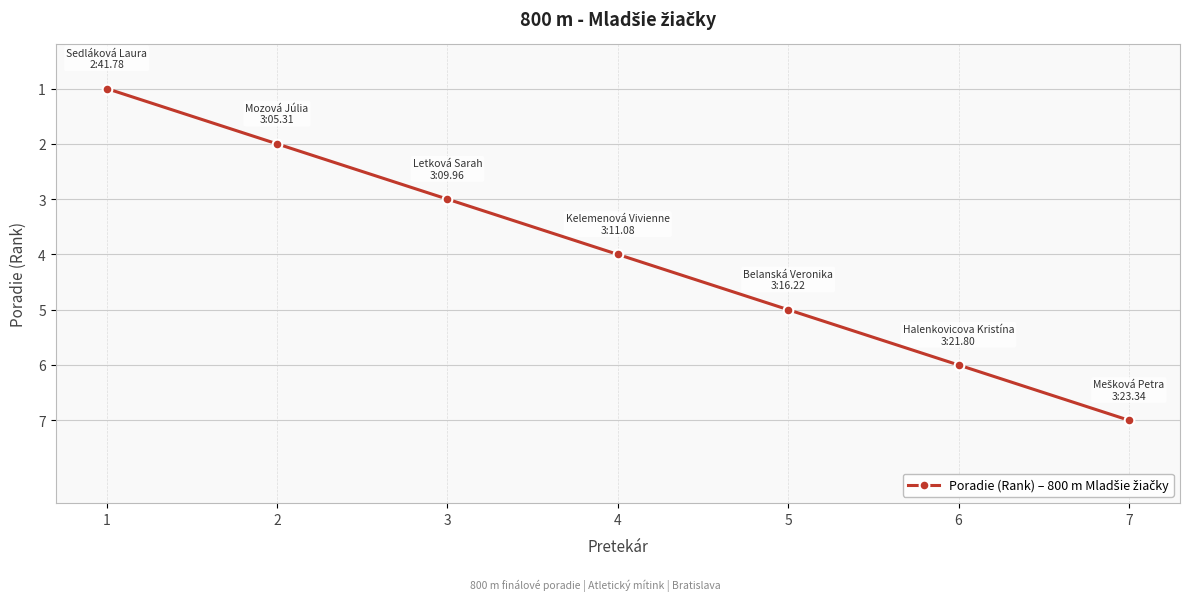

Reading left to right, list all the values displayed in this chart.

1=1	2=2	3=3	4=4	5=5	6=6	7=7